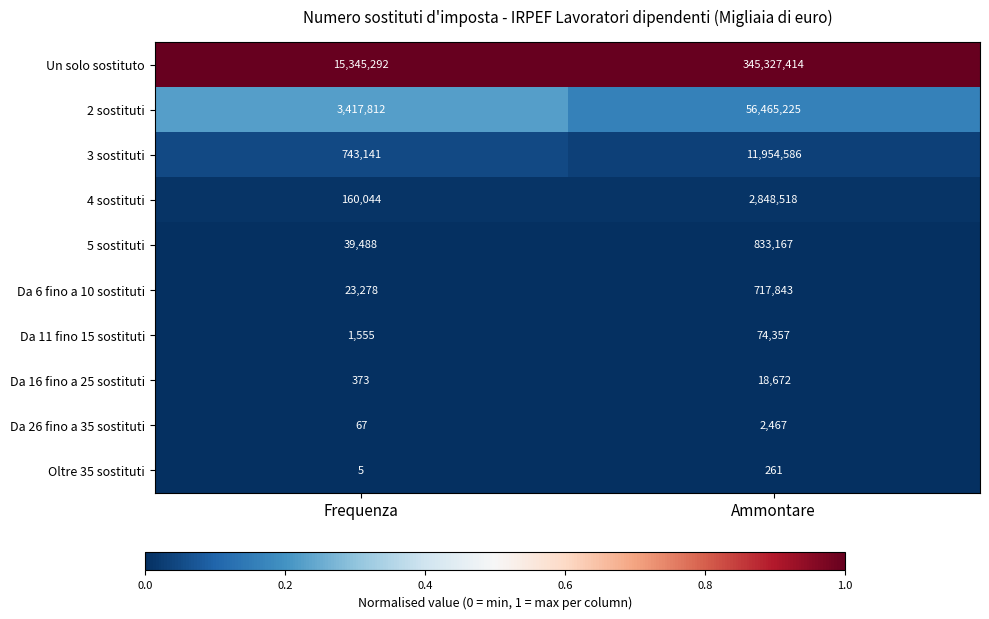

True or false: Da 16 fino a 25 sostituti has a value of 373 at Frequenza.

True